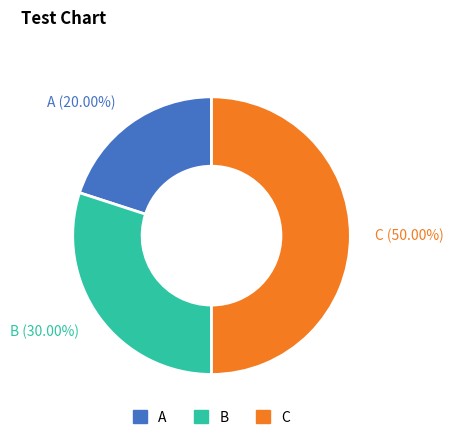

Rank the categories by value from lowest to highest.

A (20.00%), B (30.00%), C (50.00%)